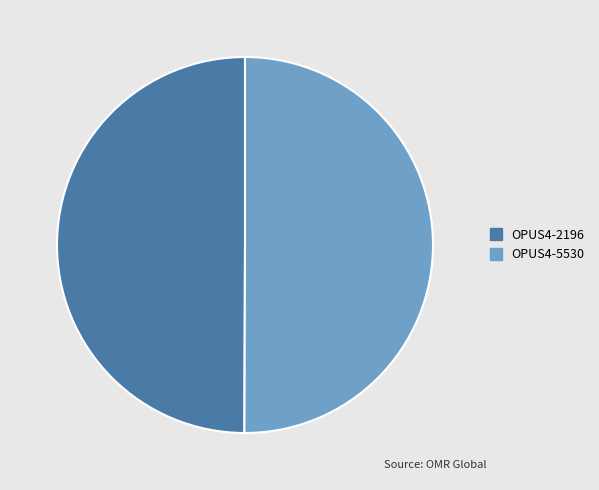

Approximately how many times larger is the value at OPUS4-5530 compared to OPUS4-2196?

1.0